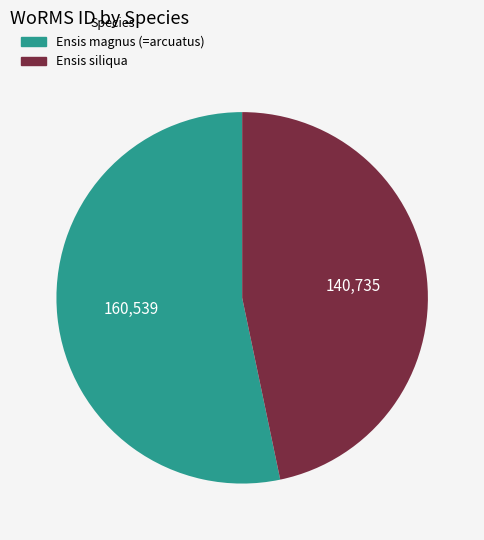

Does Ensis siliqua account for over 50% of the chart?

No